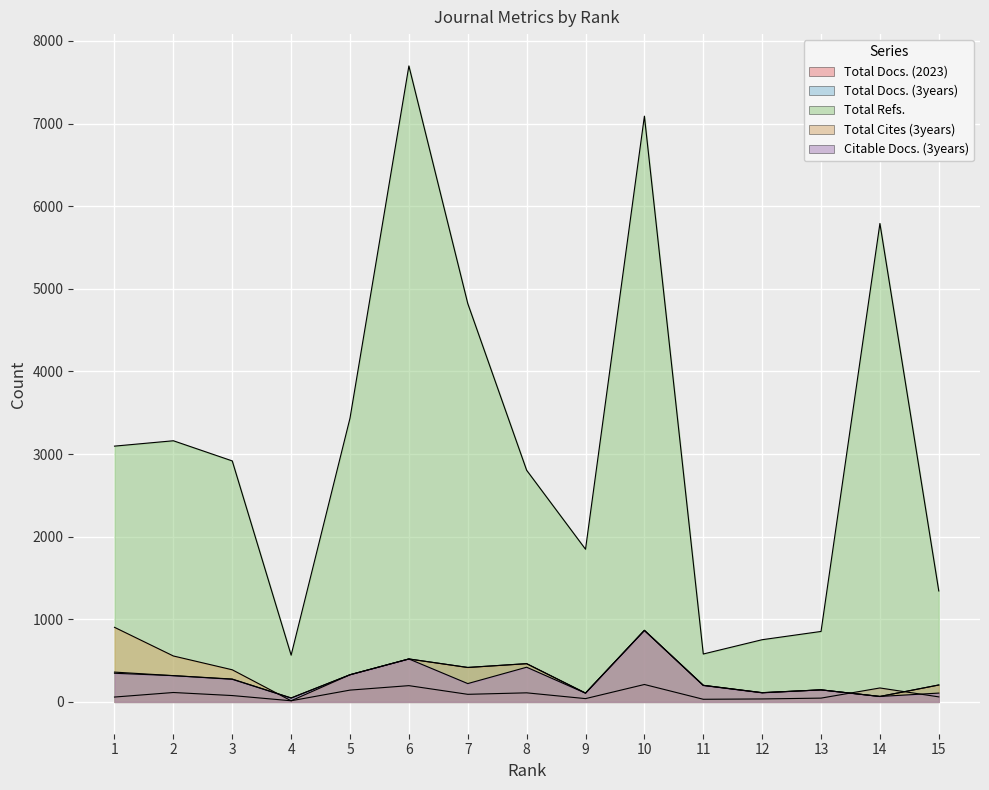

At which label does Total Docs. (3years) reach its peak?

10